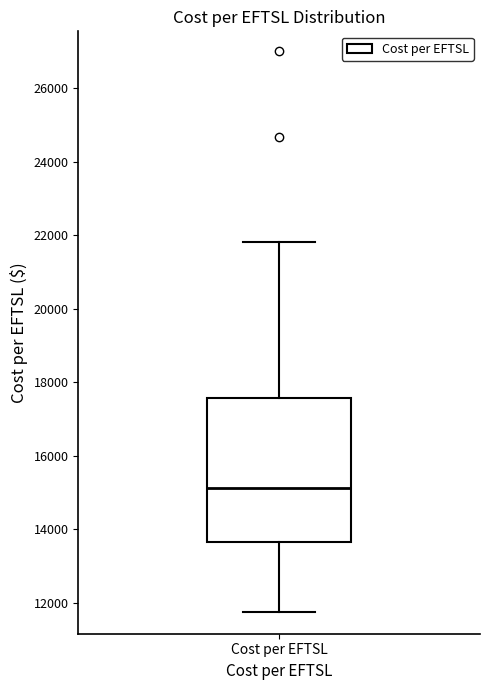

Where does the upper whisker of the box for Cost per EFTSL end on the y-axis? The values are not printed on the chart, so give them approximately, as read against the axis.

21800